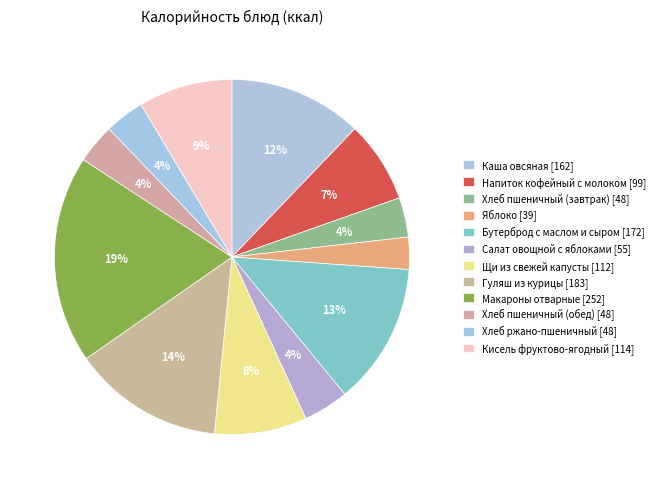

How many segments does this pie chart have?

12